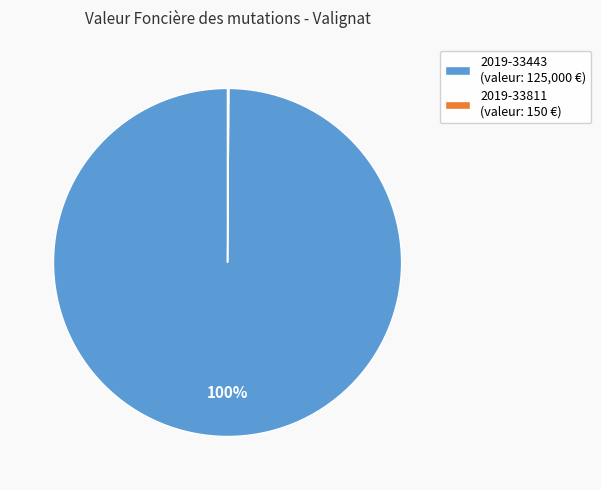

Is there a majority slice in this chart?

Yes